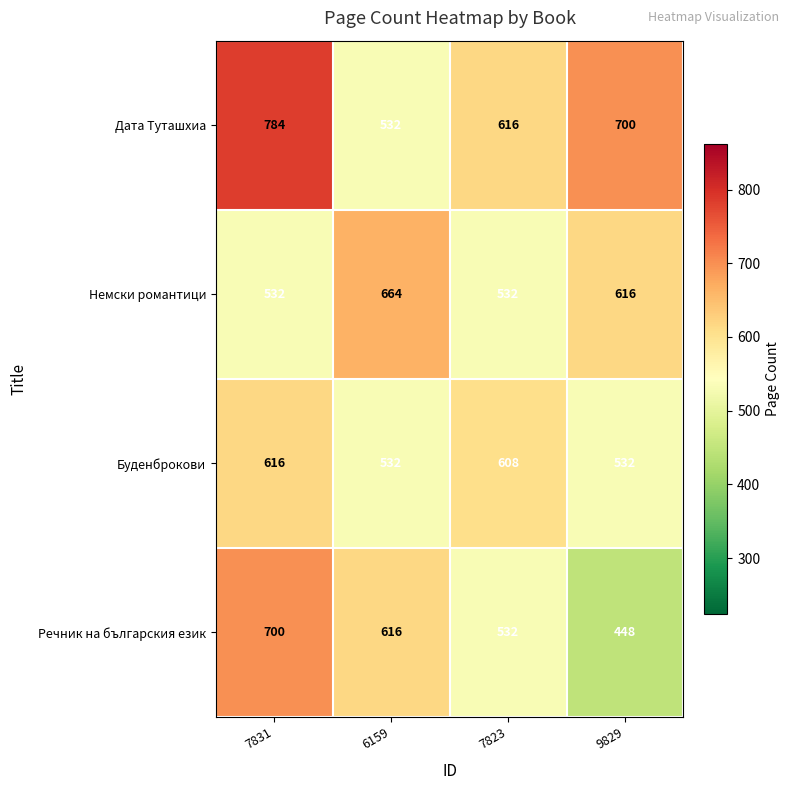

The value of Речник на българския език at 7823 is 532. True or false?

True